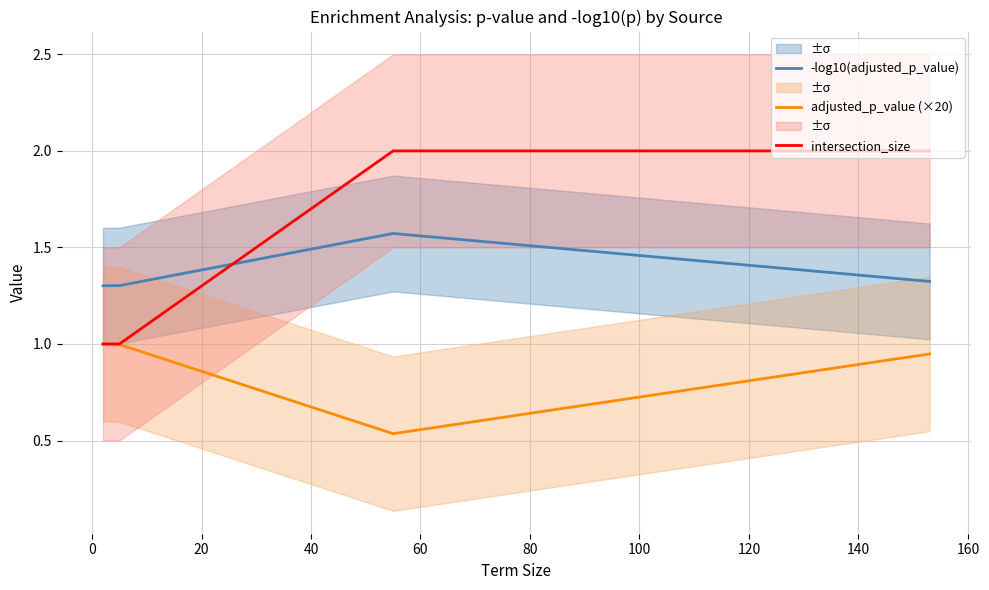

Count the number of categories in the chart.

4